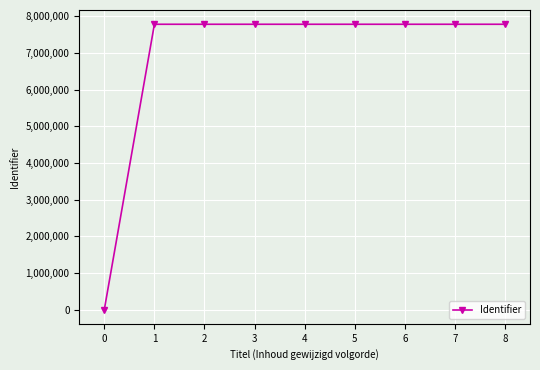

What is the average value?

6921875